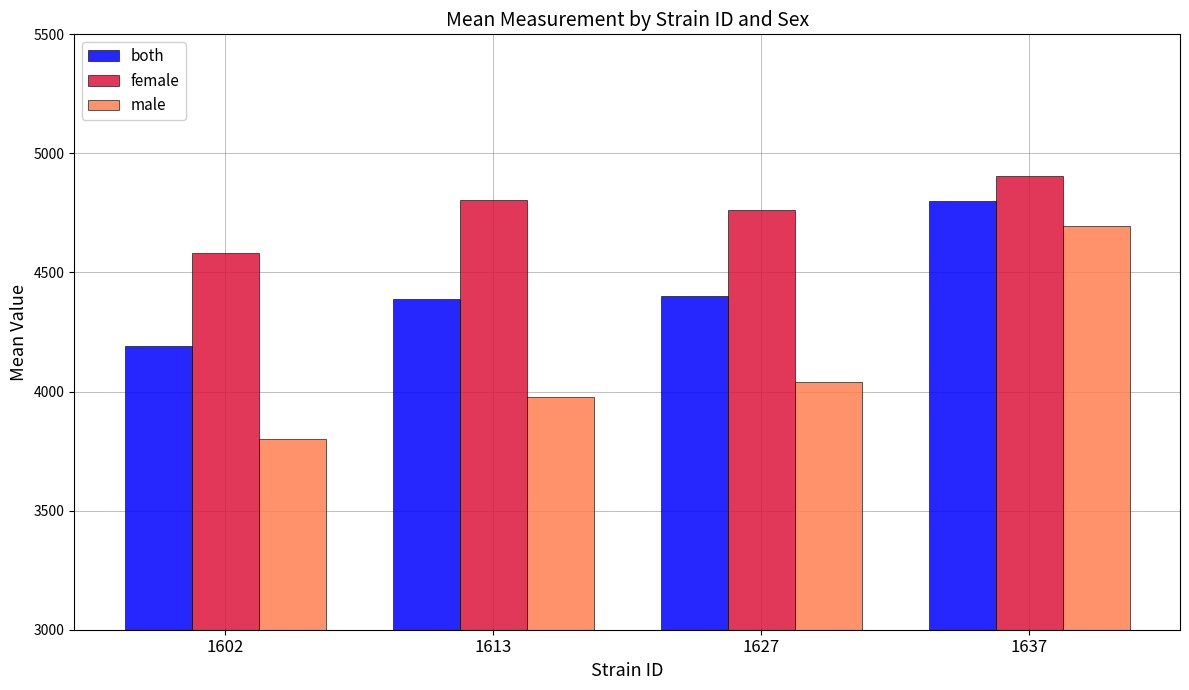

Where is male nearest to the value 4249?

1627